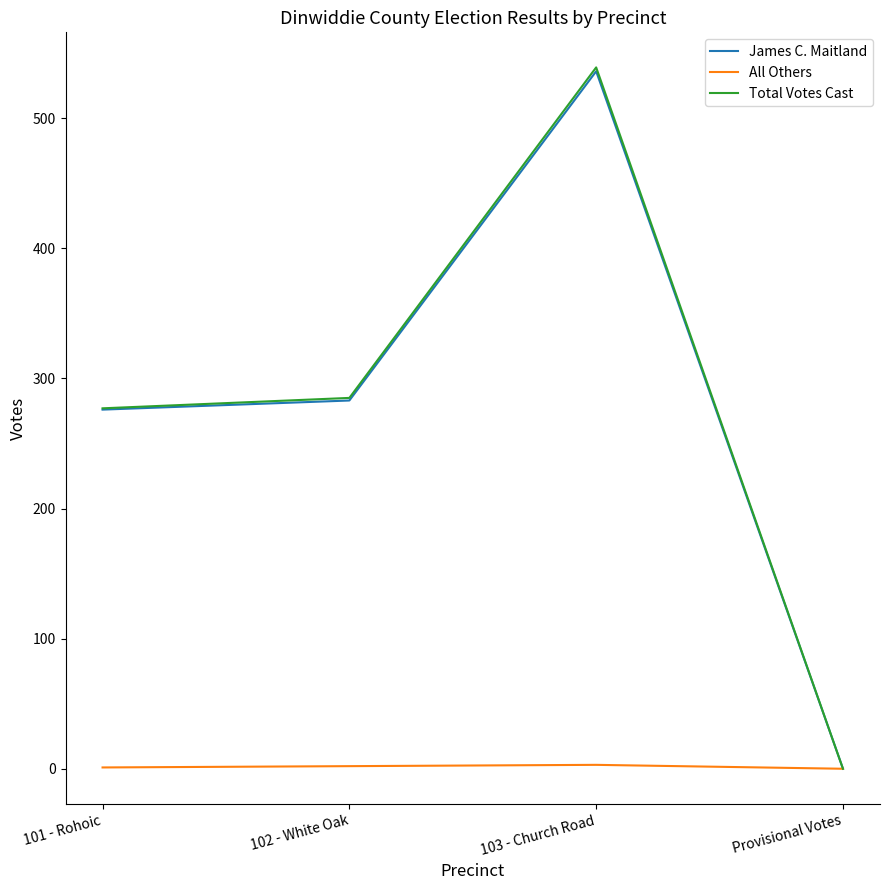

The Total Votes Cast series shows 285 at 102 - White Oak. True or false?

True